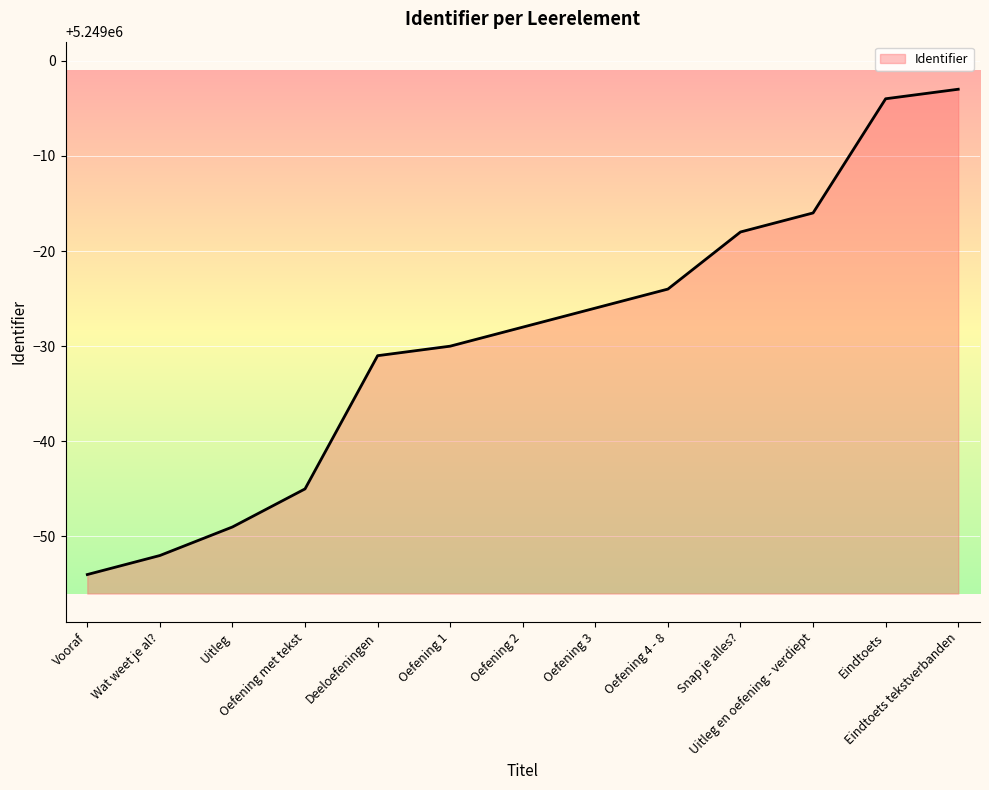

Between Wat weet je al? and Oefening 1, which is larger?

Oefening 1